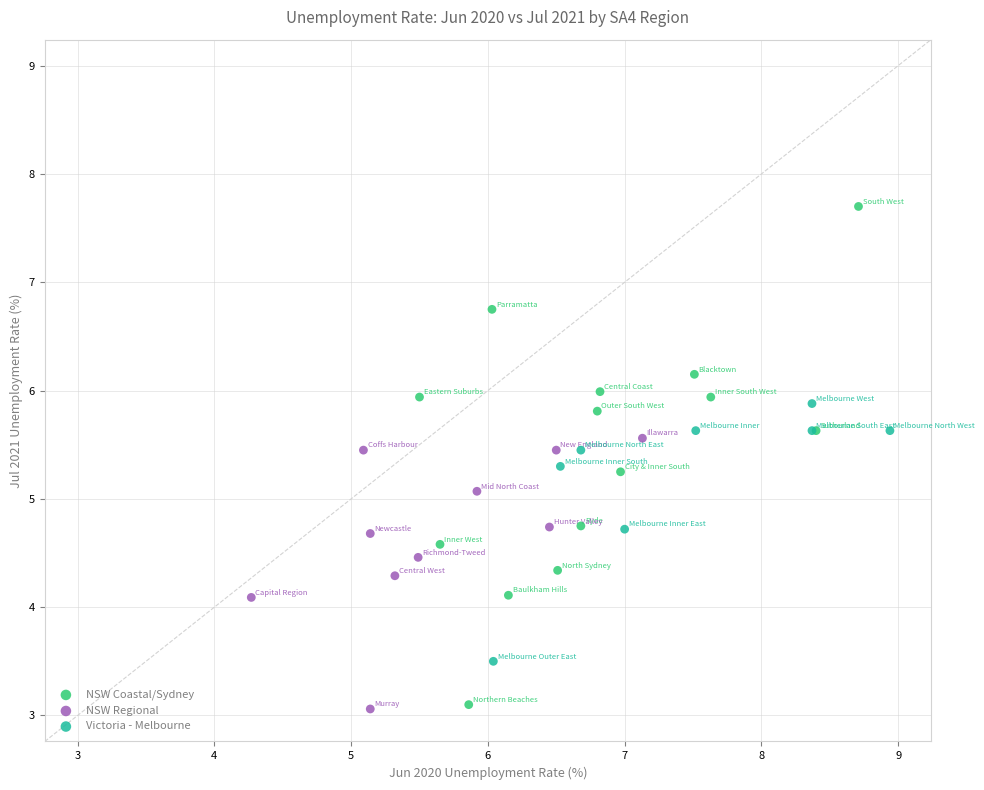

Which series contains the highest Y value?

NSW Coastal/Sydney